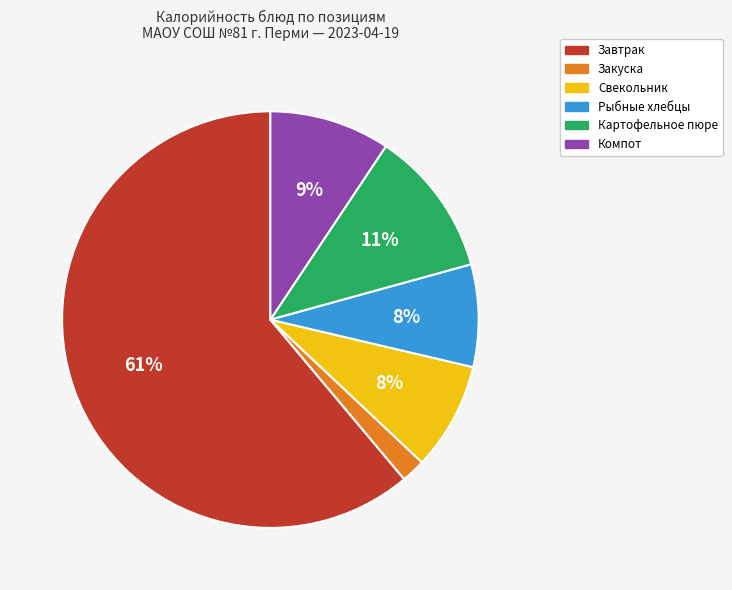

Is there any slice that represents more than half of the pie?

Yes